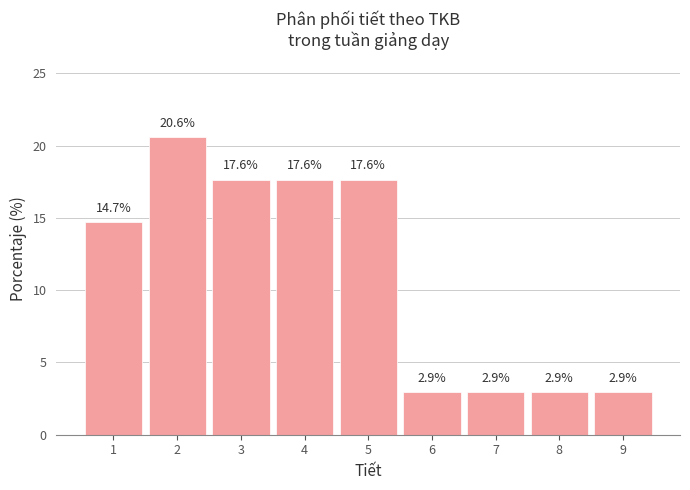

Reading left to right, extract all data points from this chart.

1=14.7	2=20.6	3=17.6	4=17.6	5=17.6	6=2.9	7=2.9	8=2.9	9=2.9